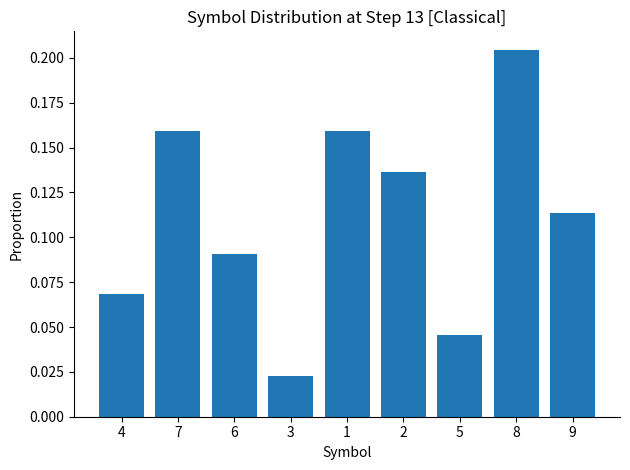

Where is the data nearest to the value 0?

3